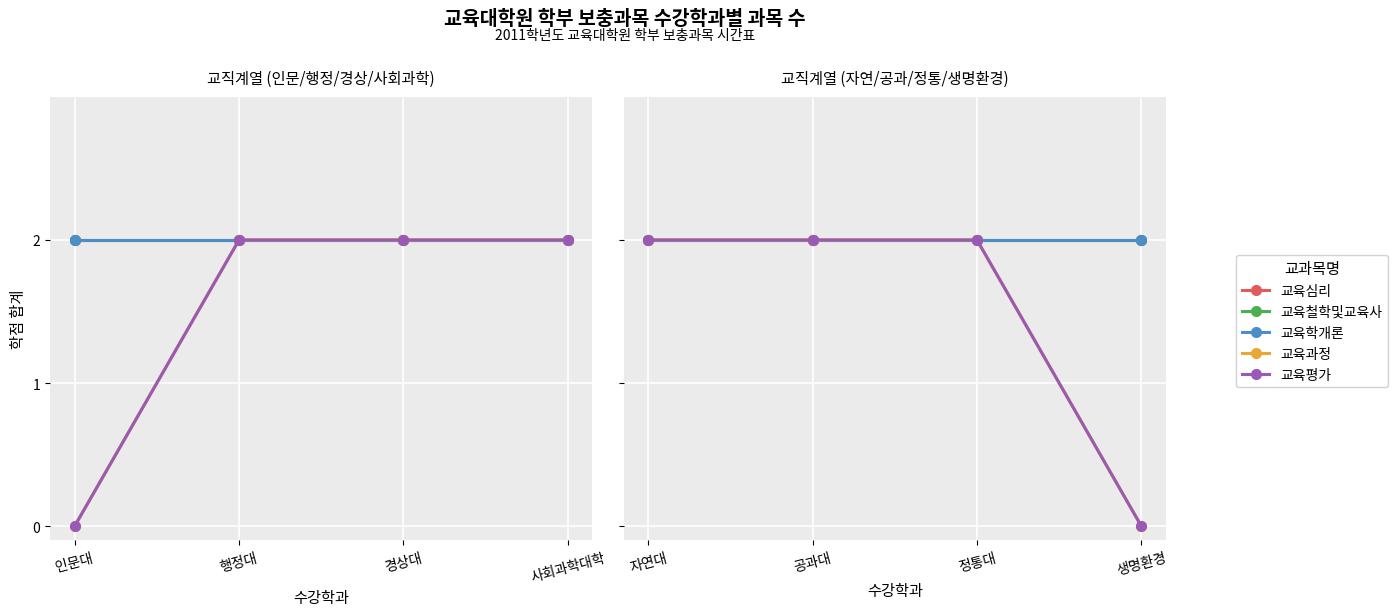

True or false: 교육학개론 and 교육과정 cross at least once.

False